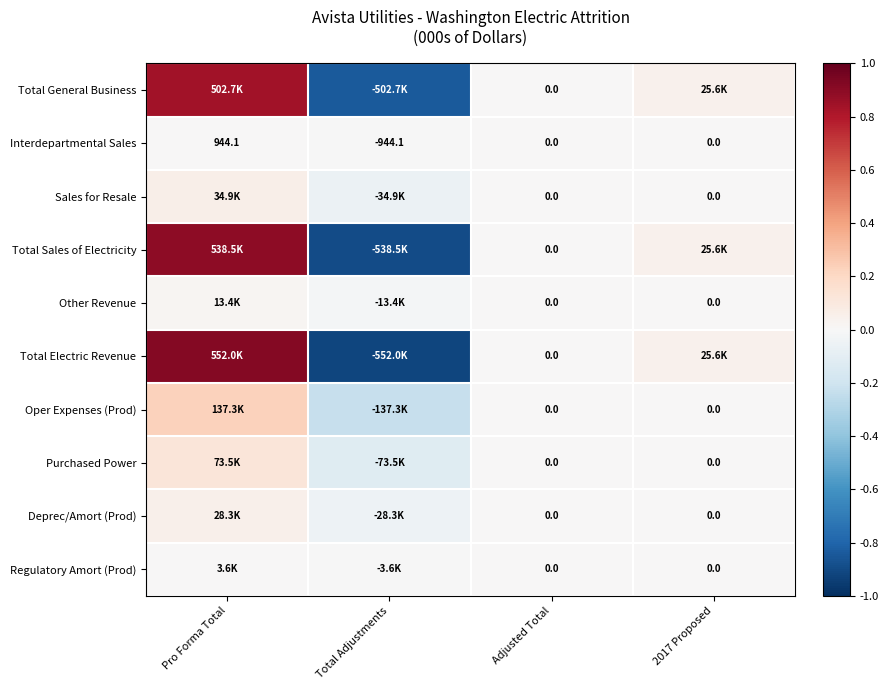

How many values in the Other Revenue series are below 0?

1